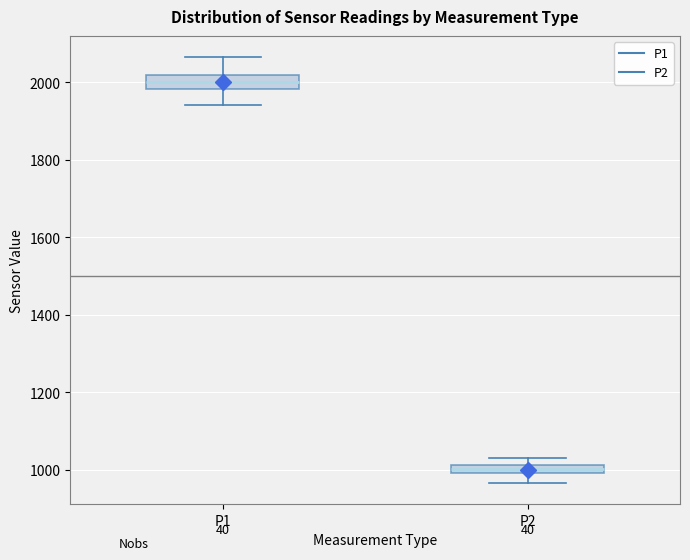

Where does the lower whisker of the box for P2 end on the y-axis? The values are not printed on the chart, so give them approximately, as read against the axis.

960